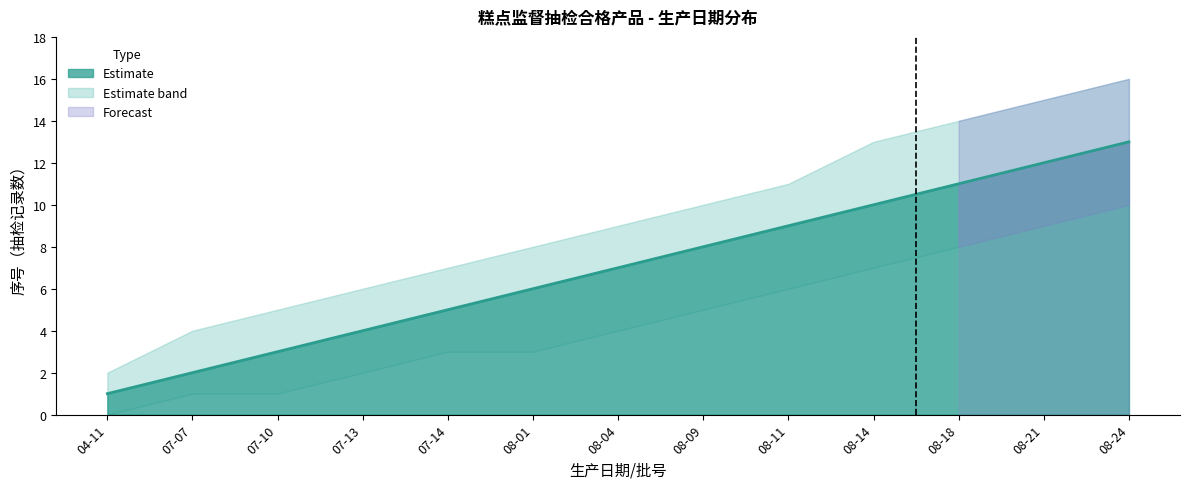

True or false: Upper Bound and Lower Bound intersect in this chart.

False